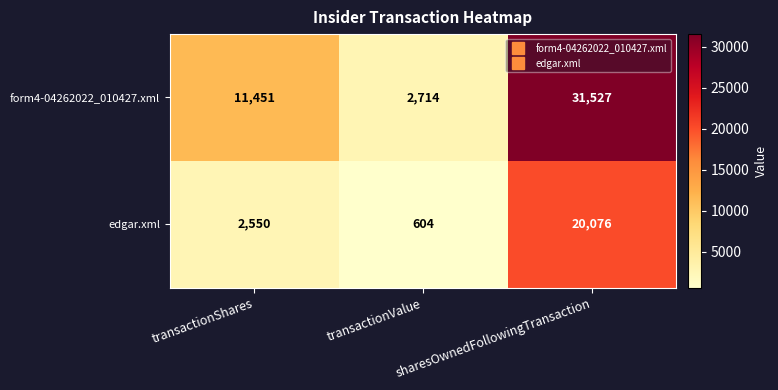

Which series has the largest range (max minus min)?

form4-04262022_010427.xml